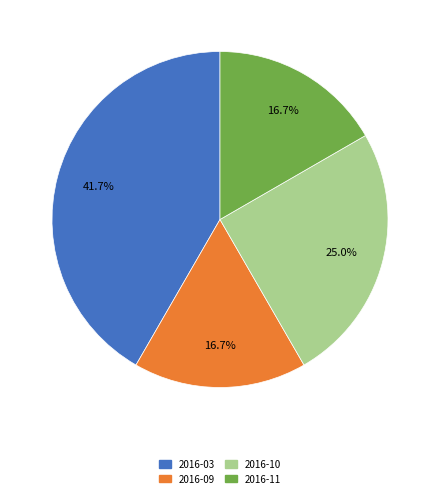

Is the sum of 2016-03 and 2016-09 greater than half?

Yes